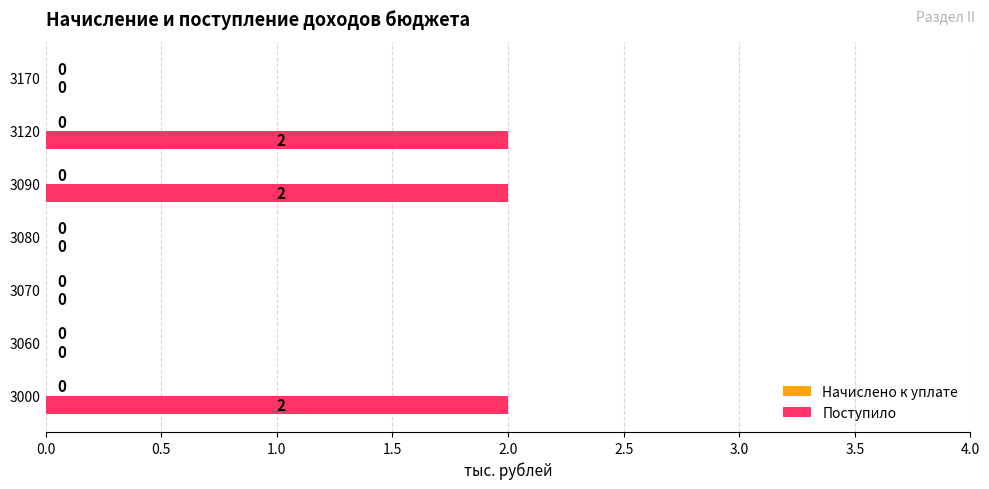

What is the sum of all values?

6